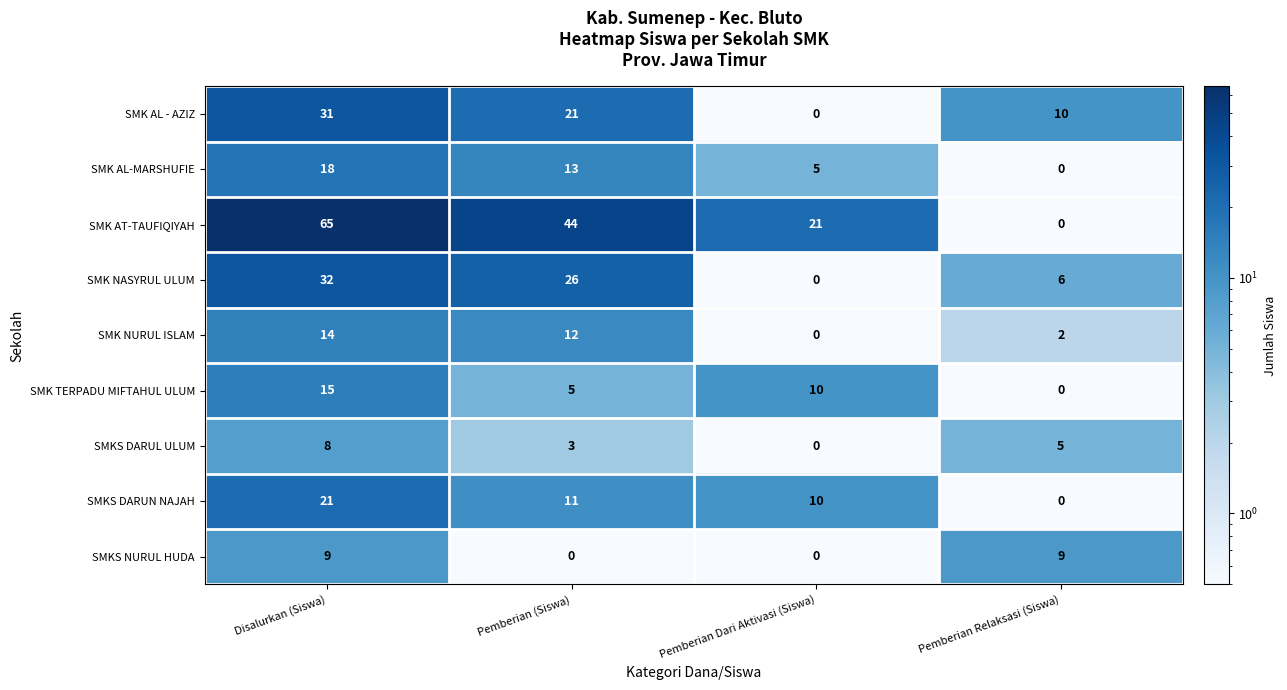

What is the spread (max minus min) of values at Pemberian Dari Aktivasi (Siswa)?

21